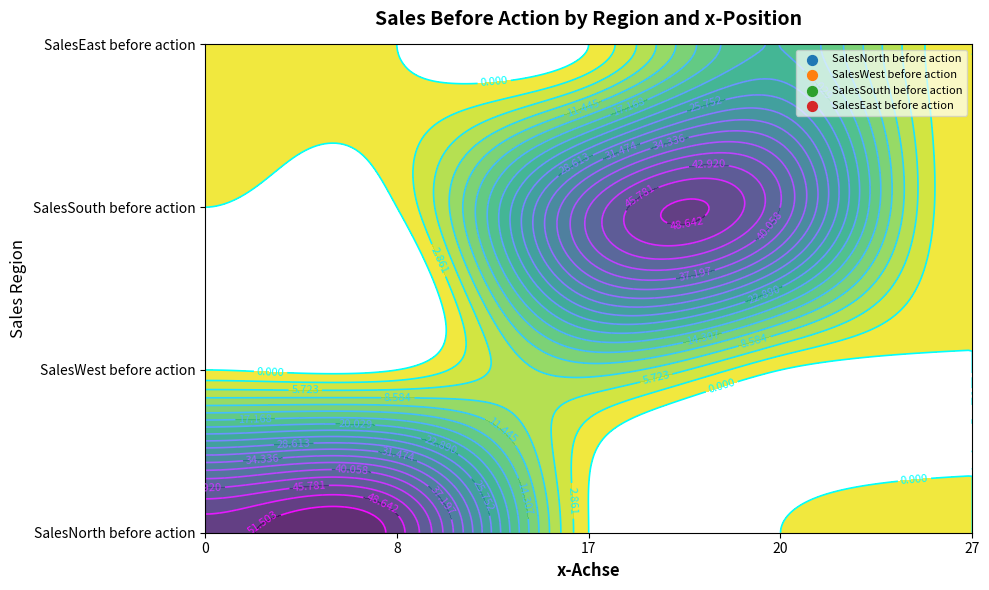

True or false: SalesEast before action has a value of 0 at 2.

True